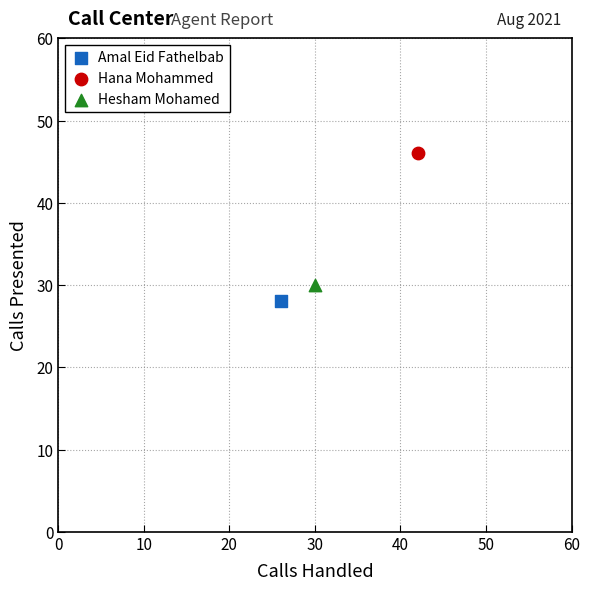

What are all the series names shown in the legend?

Amal Eid Fathelbab, Hana Mohammed, Hesham Mohamed